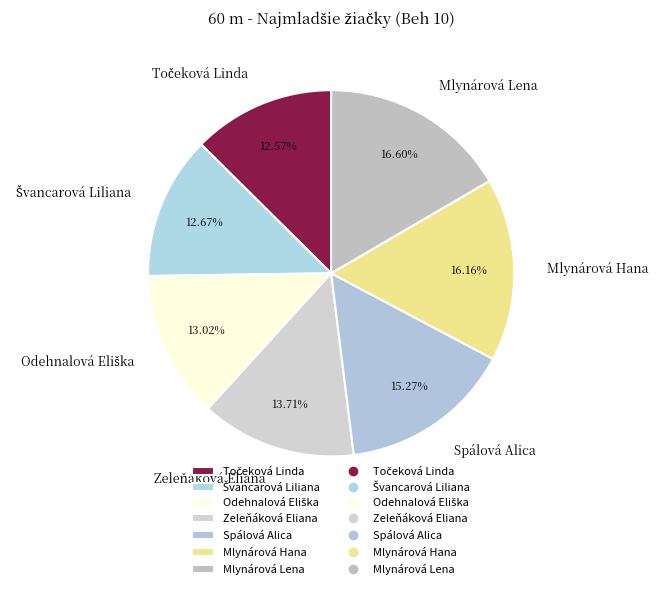

Approximately how many times larger is the value at Spálová Alica compared to Mlynárová Hana?

0.9